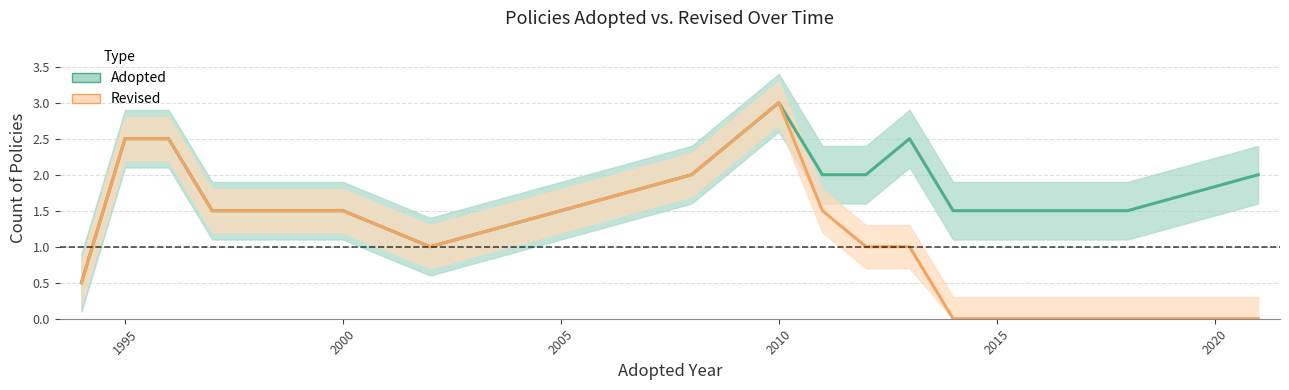

What is the difference between the second highest and minimum values in the Revised series?

2.5